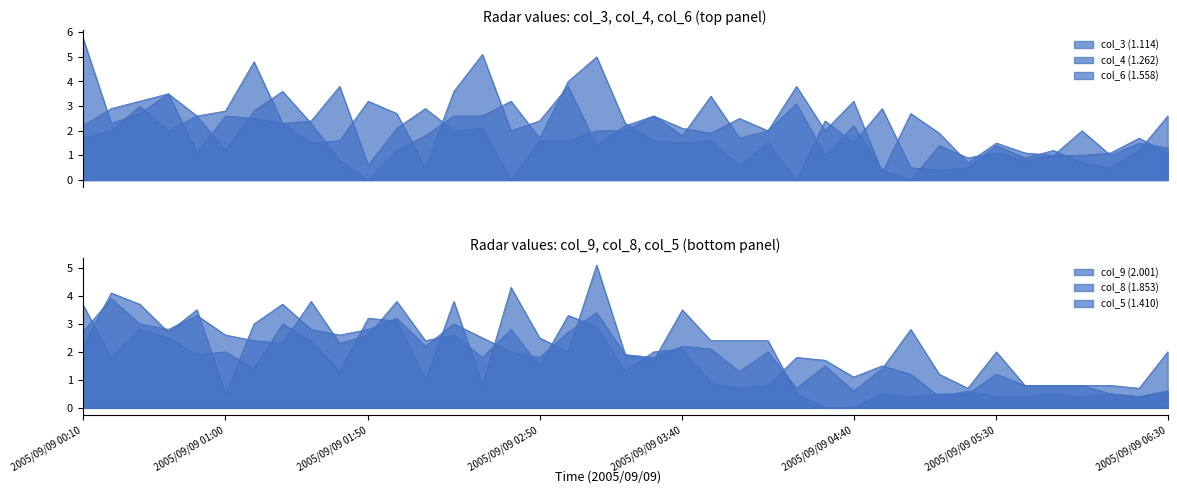

How many distinct data groups are displayed?

6